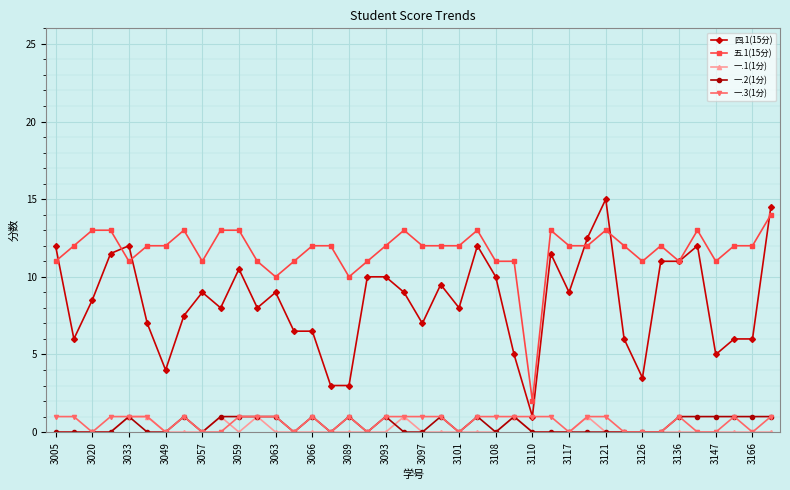

What is the maximum value for 一.2(1分)?

1.0